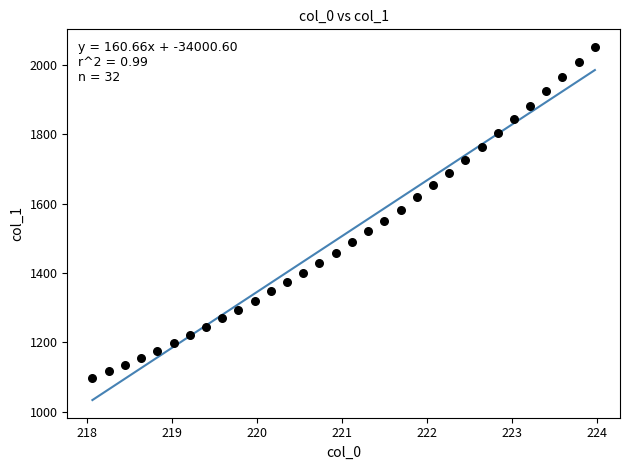

What is the range of Y values (max minus min)?

954.6